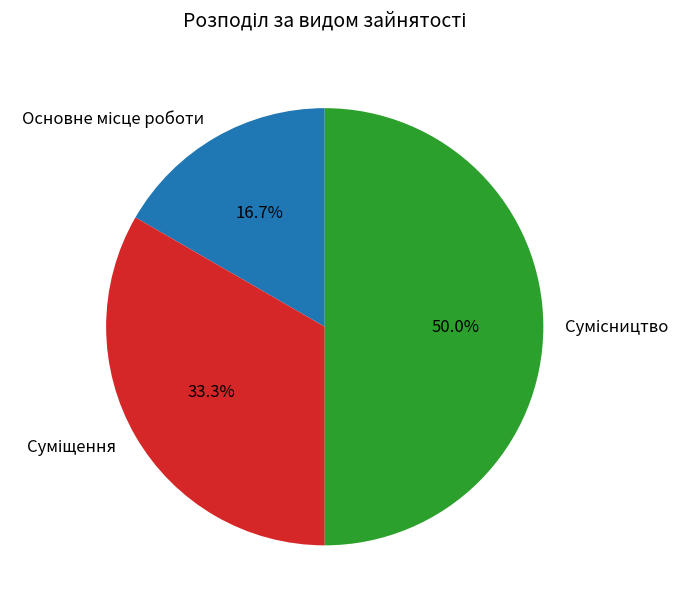

Does any single category account for the majority?

No